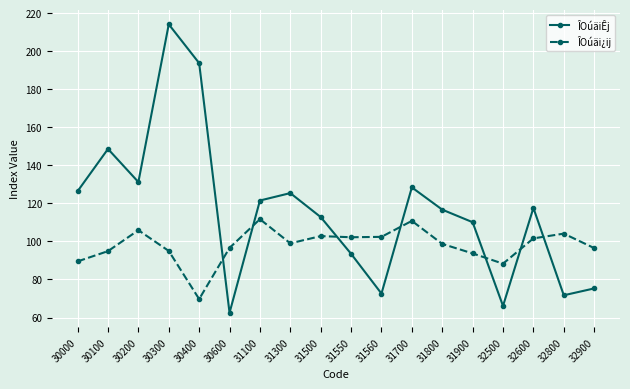

Between 30300 and 31500, which series saw the biggest shift?

ÎOúäiÊj